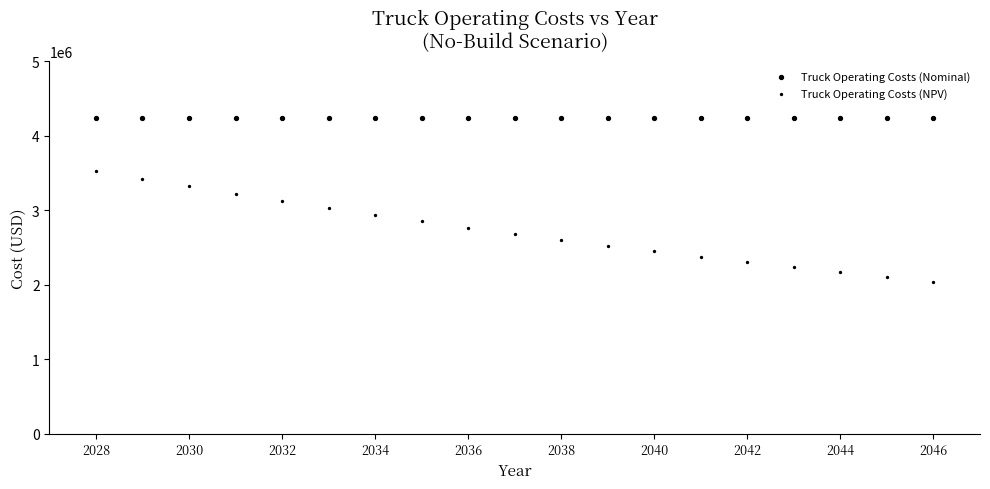

How many points are shown in the scatter plot?

38